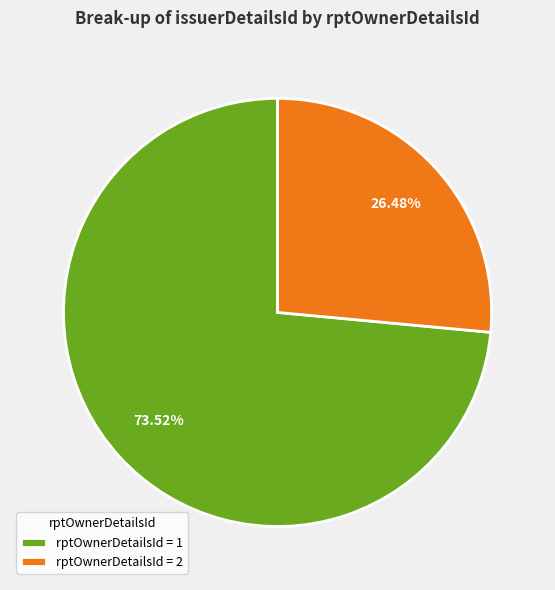

Is there a majority slice in this chart?

Yes